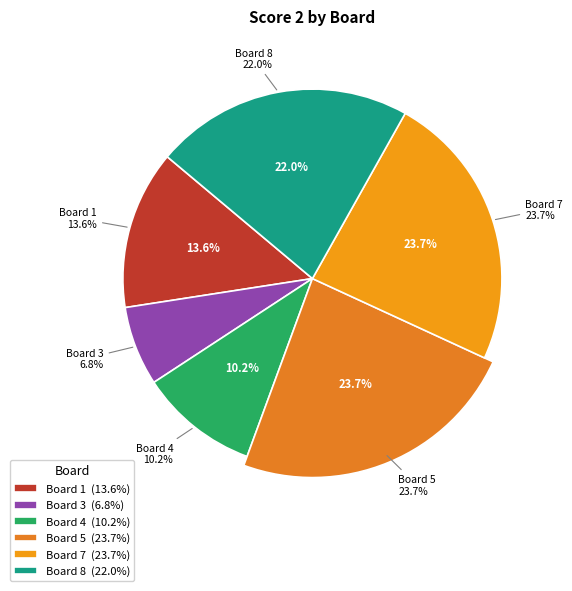

What is the largest slice in the pie chart?

5